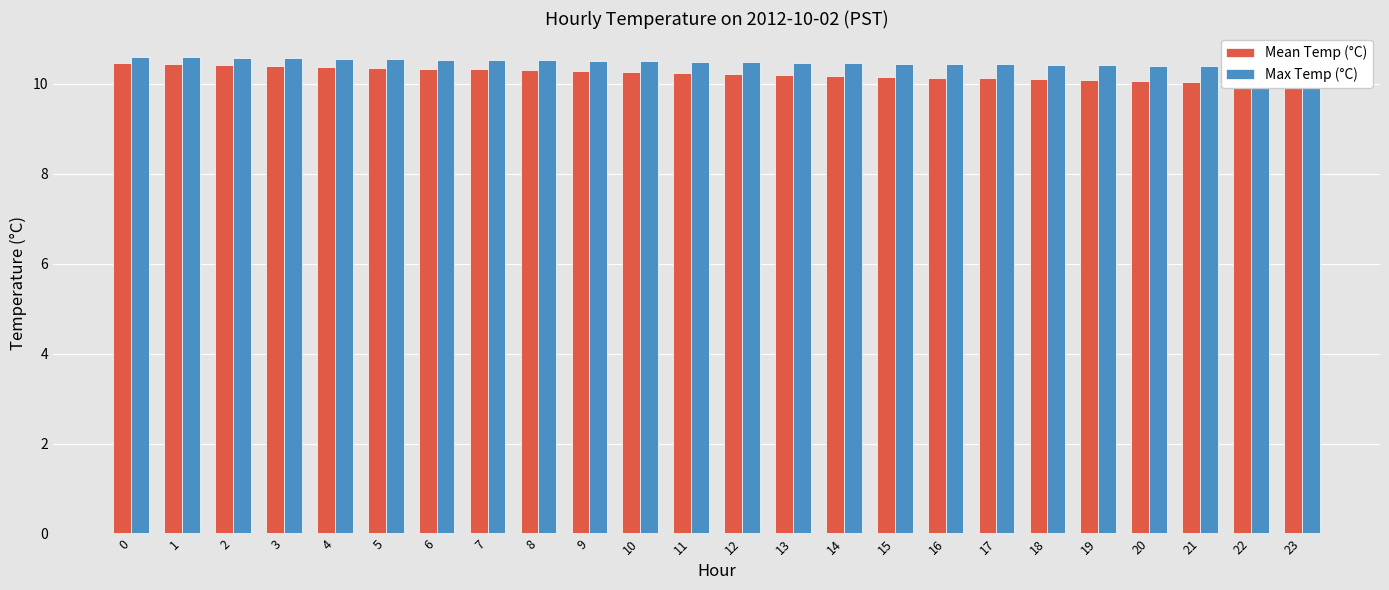

Which series has the largest total across all categories?

Max Temp (°C)